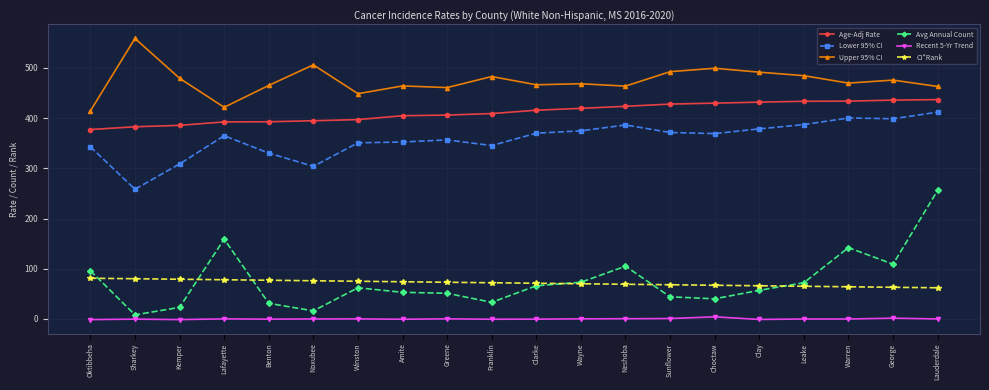

What position from the right is Oktibbeha?

20